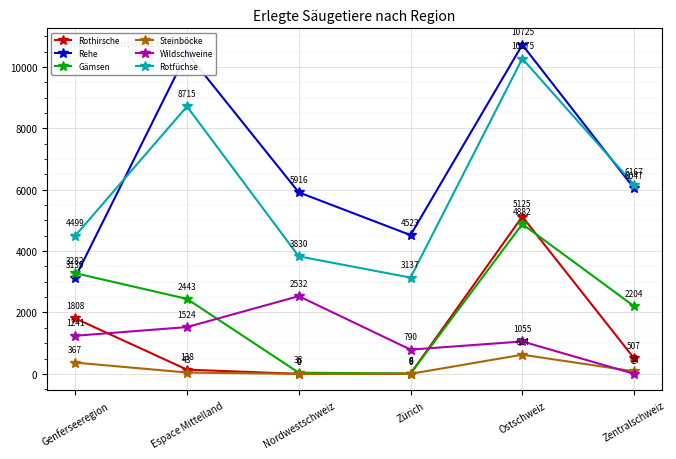

Reading left to right, extract all data points from this chart.

Rothirsche: 1808	138	0	6	5125	507
Rehe: 3139	10459	5916	4523	10725	6047
Gämsen: 3282	2443	38	9	4882	2204
Steinböcke: 367	43	0	0	624	83
Wildschweine: 1241	1524	2532	790	1055	2
Rotfüchse: 4499	8715	3830	3137	10275	6167